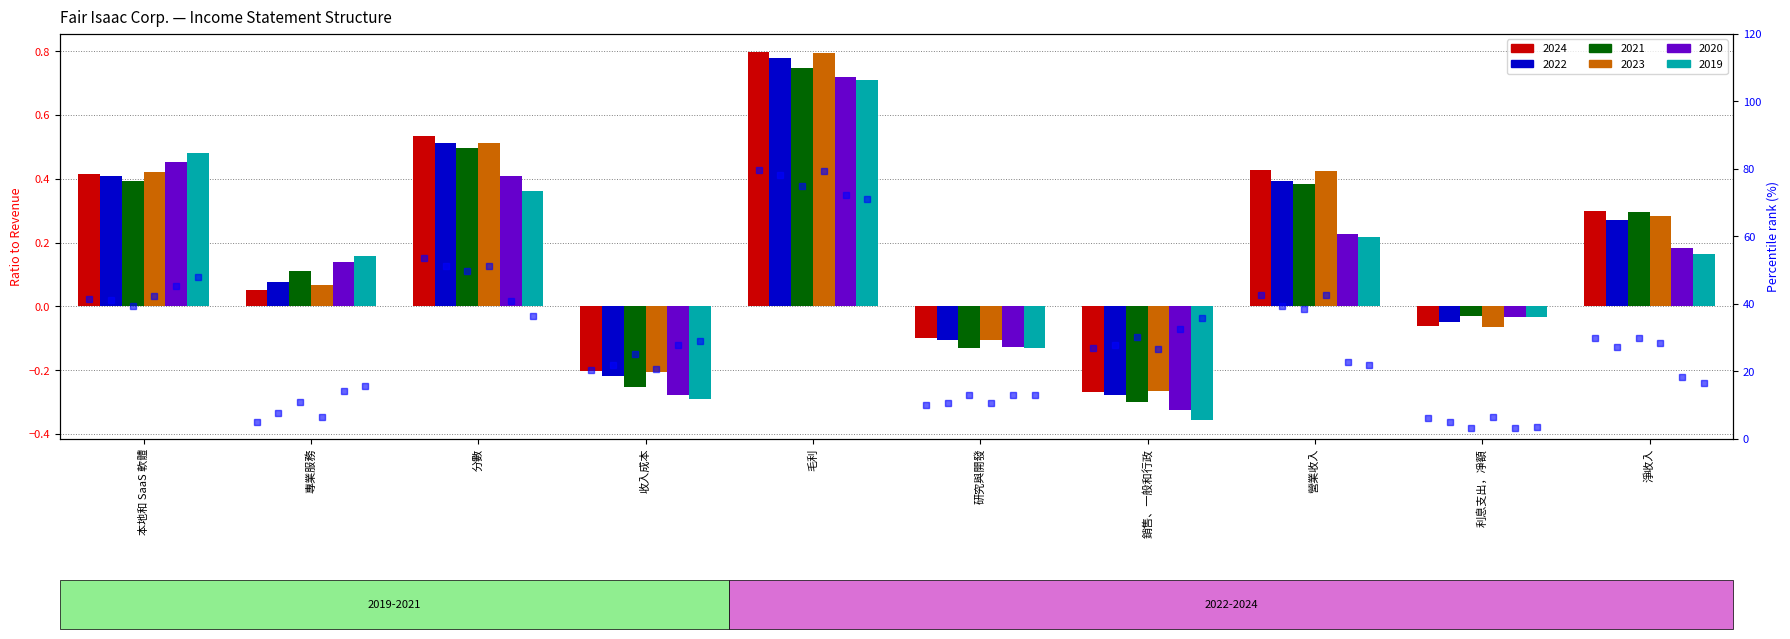

What is the difference between the second highest and minimum values in the 2023 pct series?

44.8